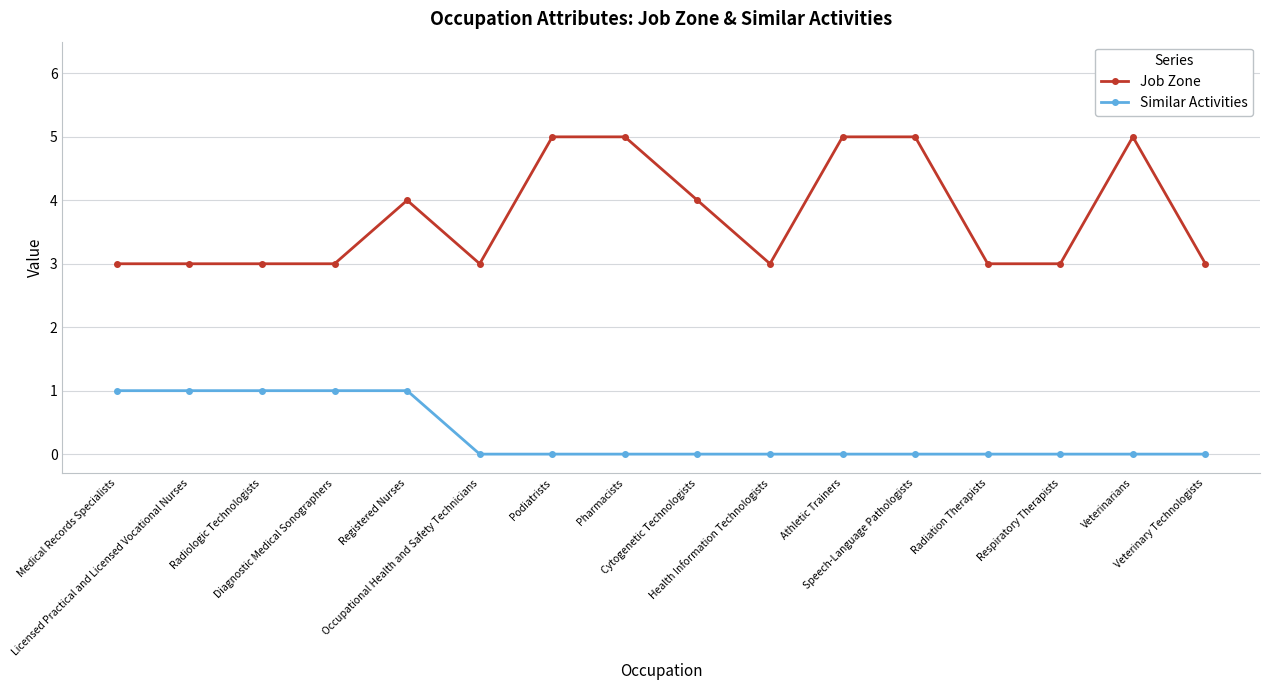

True or false: Job Zone and Similar Activities intersect in this chart.

False